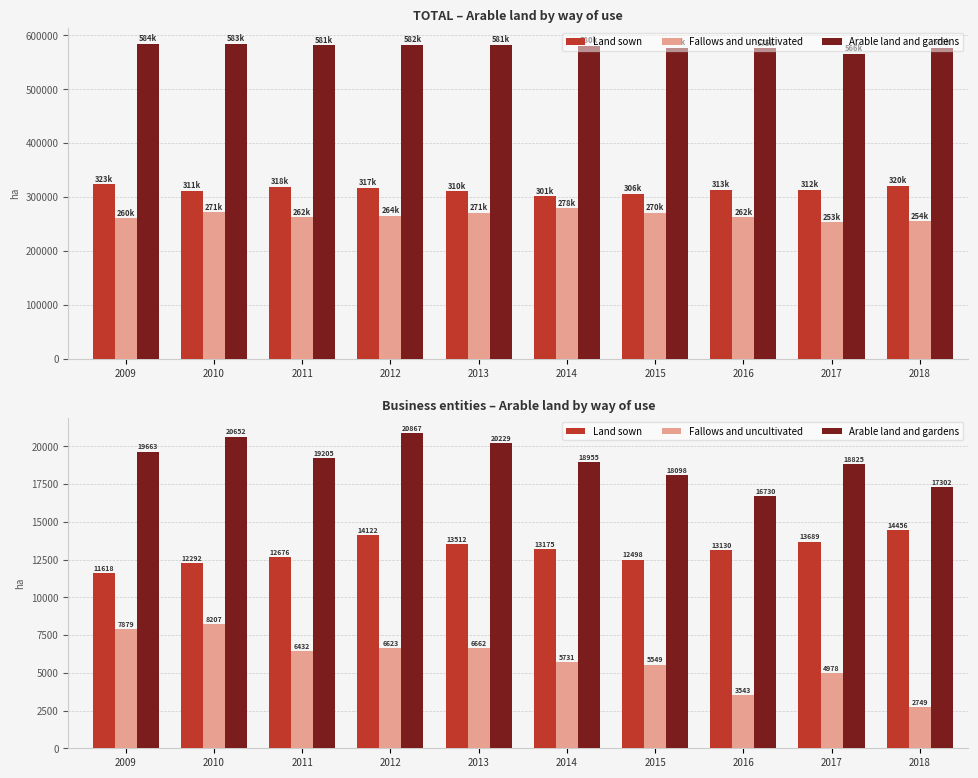

At which category is the sum across all series the highest?

2012